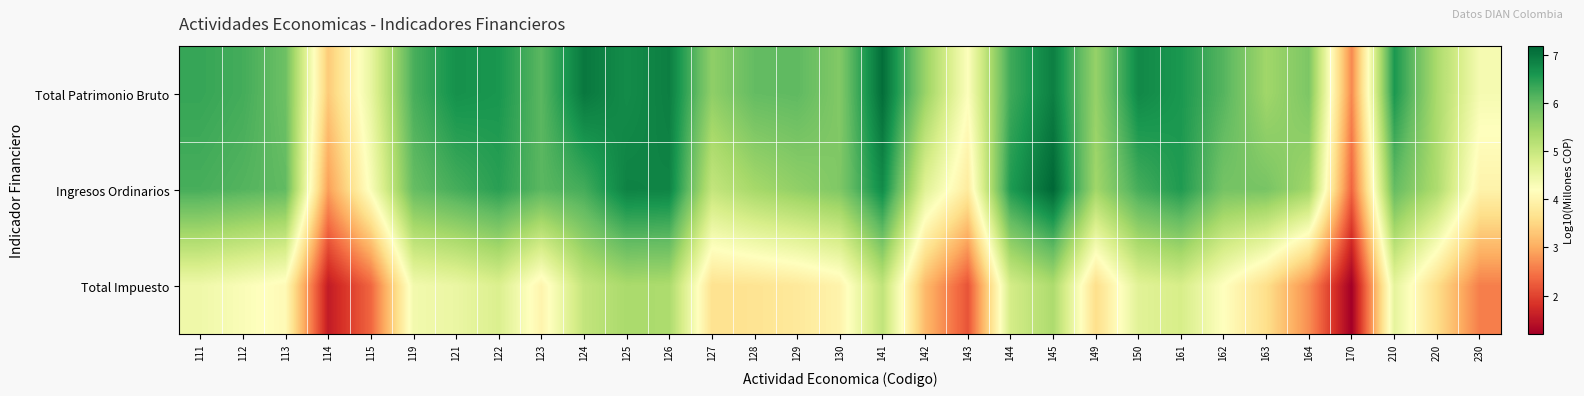

At which category is the sum across all series the highest?

145